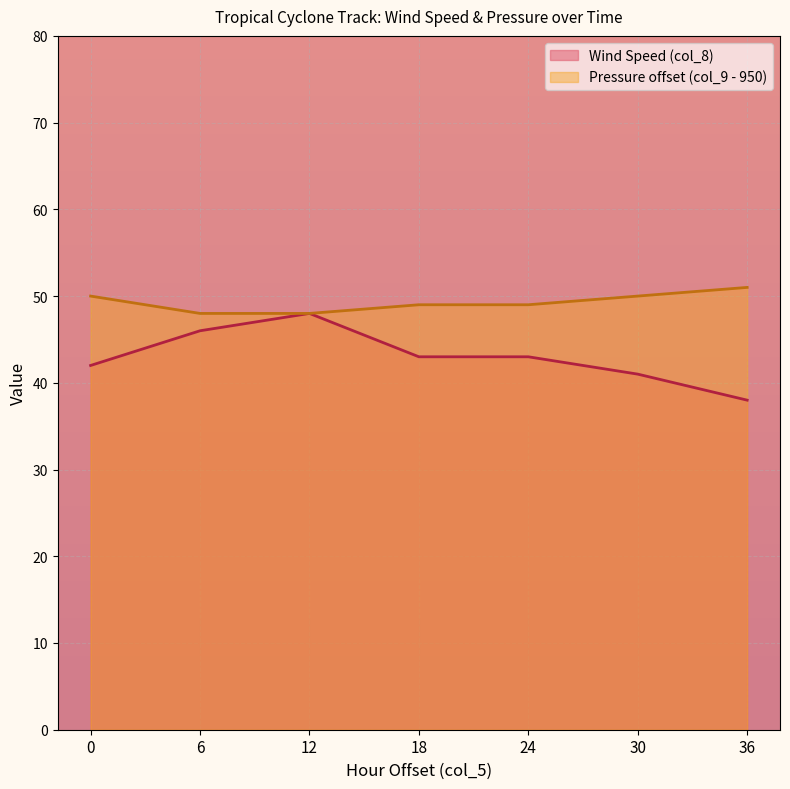

Is it true that Pressure (col_9) equals 12 at 18?

False